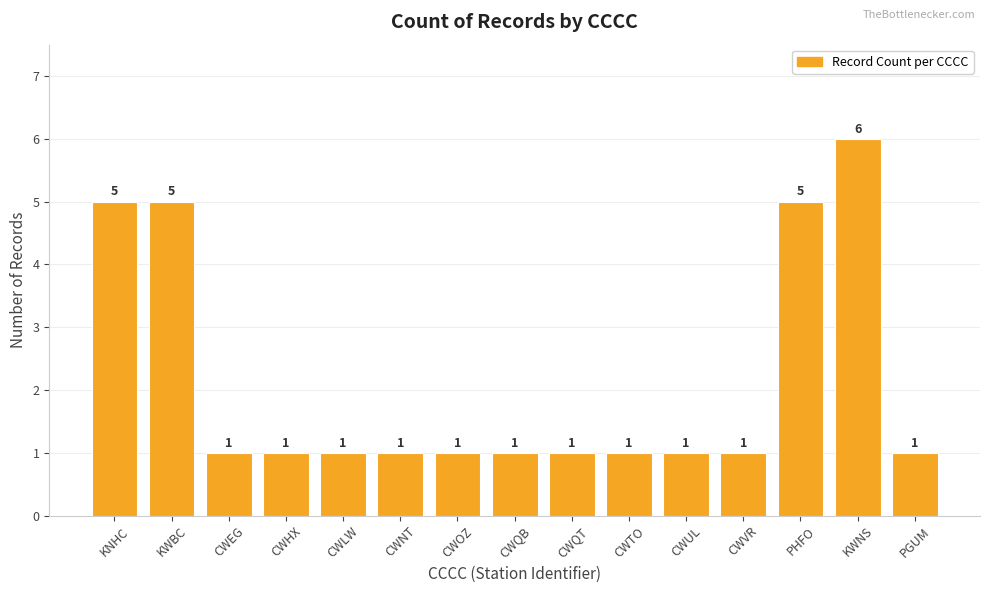

What is the value of the 13th bar from the left?

5